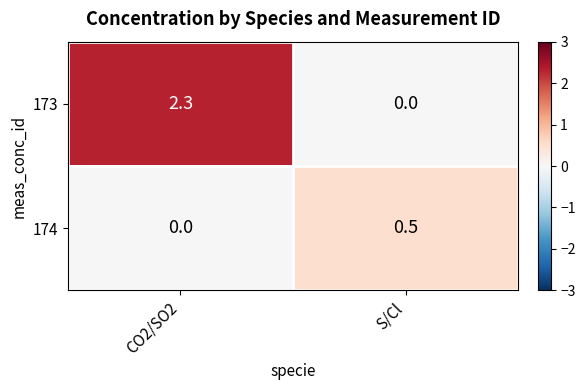

What is the difference between the highest and lowest values at S/Cl?

0.5